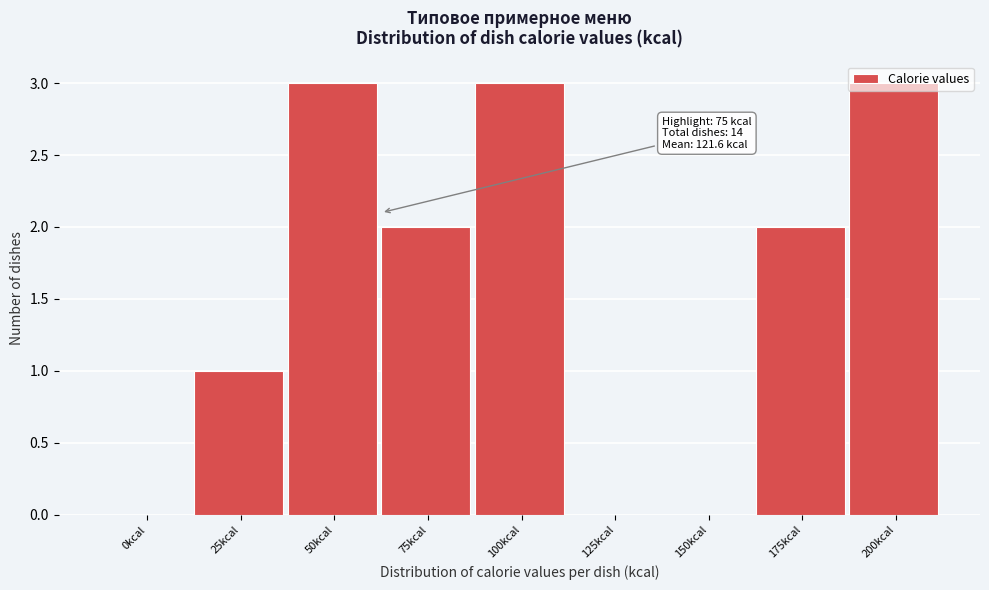

What is the maximum value shown in the chart?

3